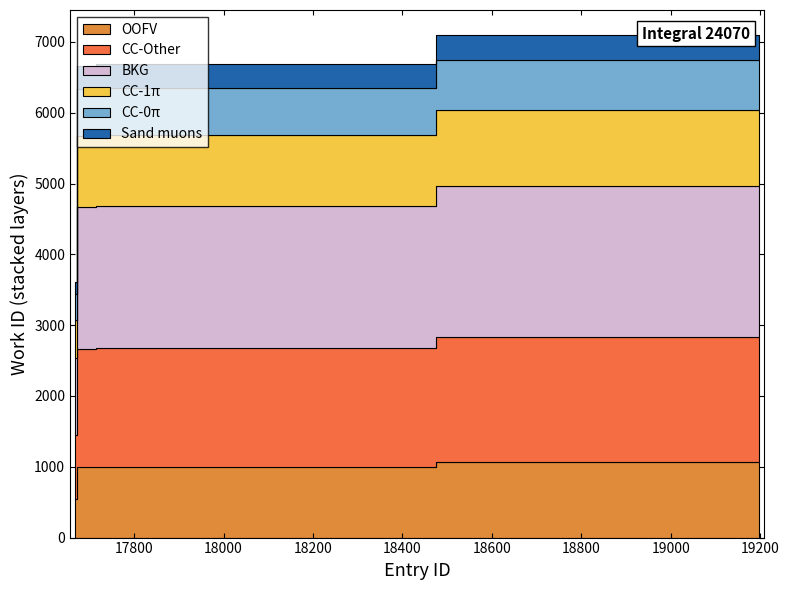

What is the approximate value at 17752, to the nearest 100?

6700